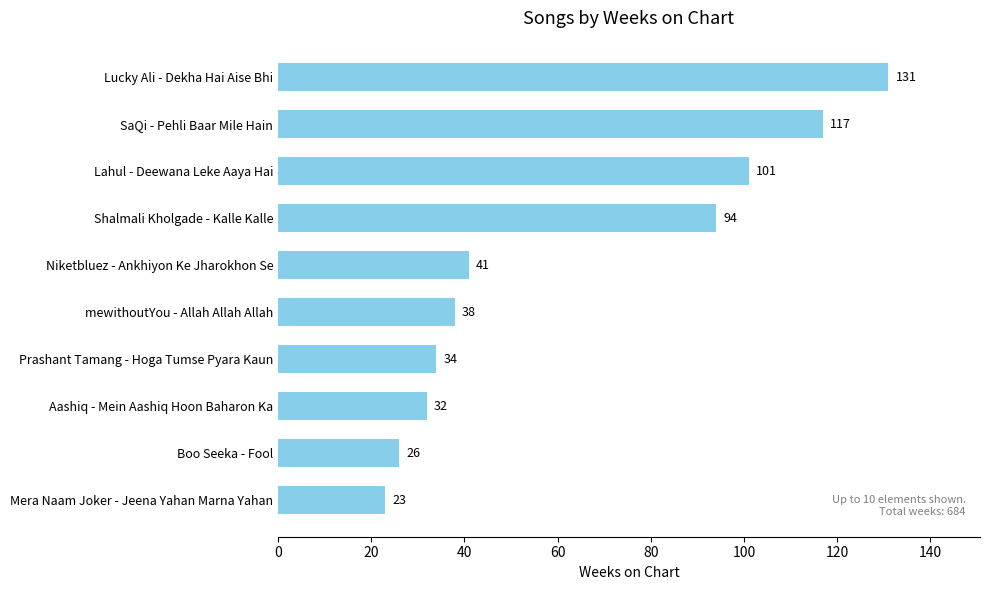

How many series are shown in this chart?

1